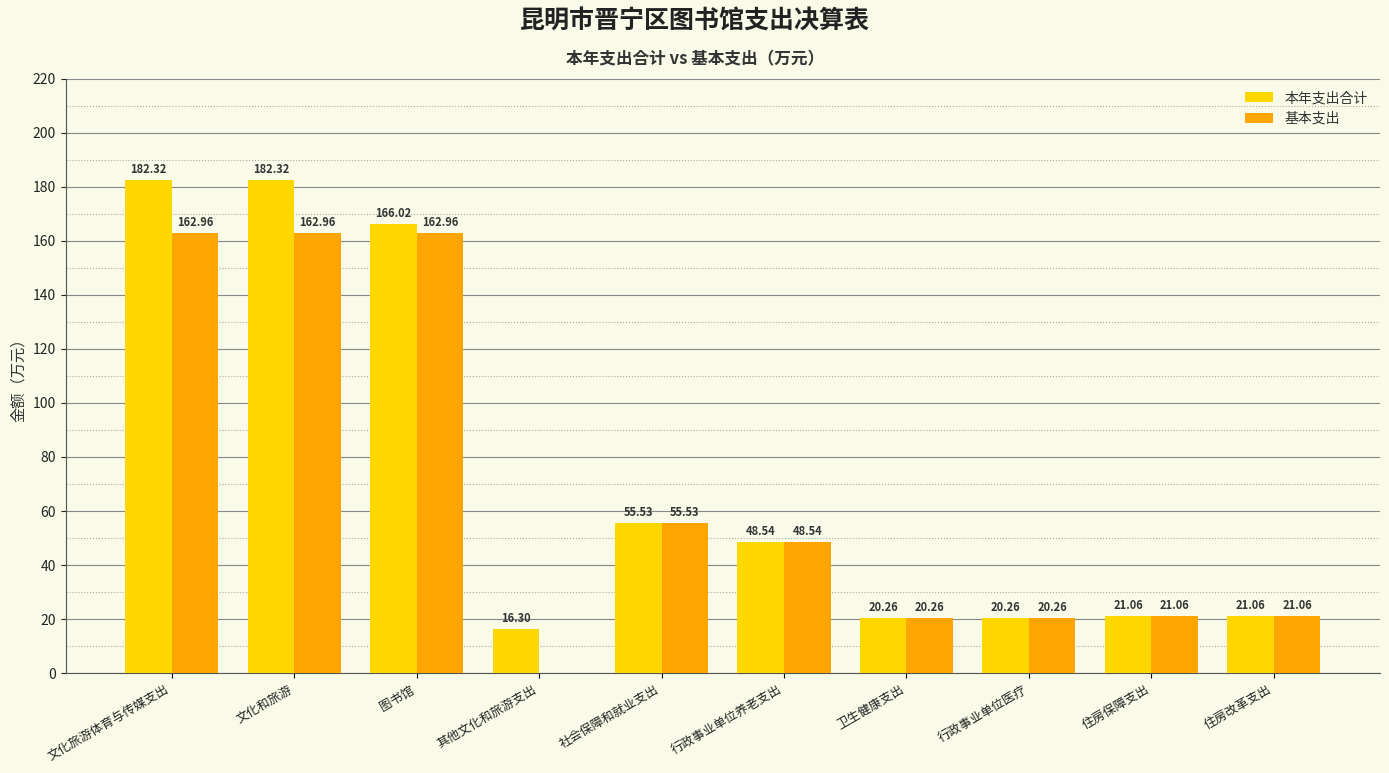

What is the total value across all series at 图书馆?

329.0